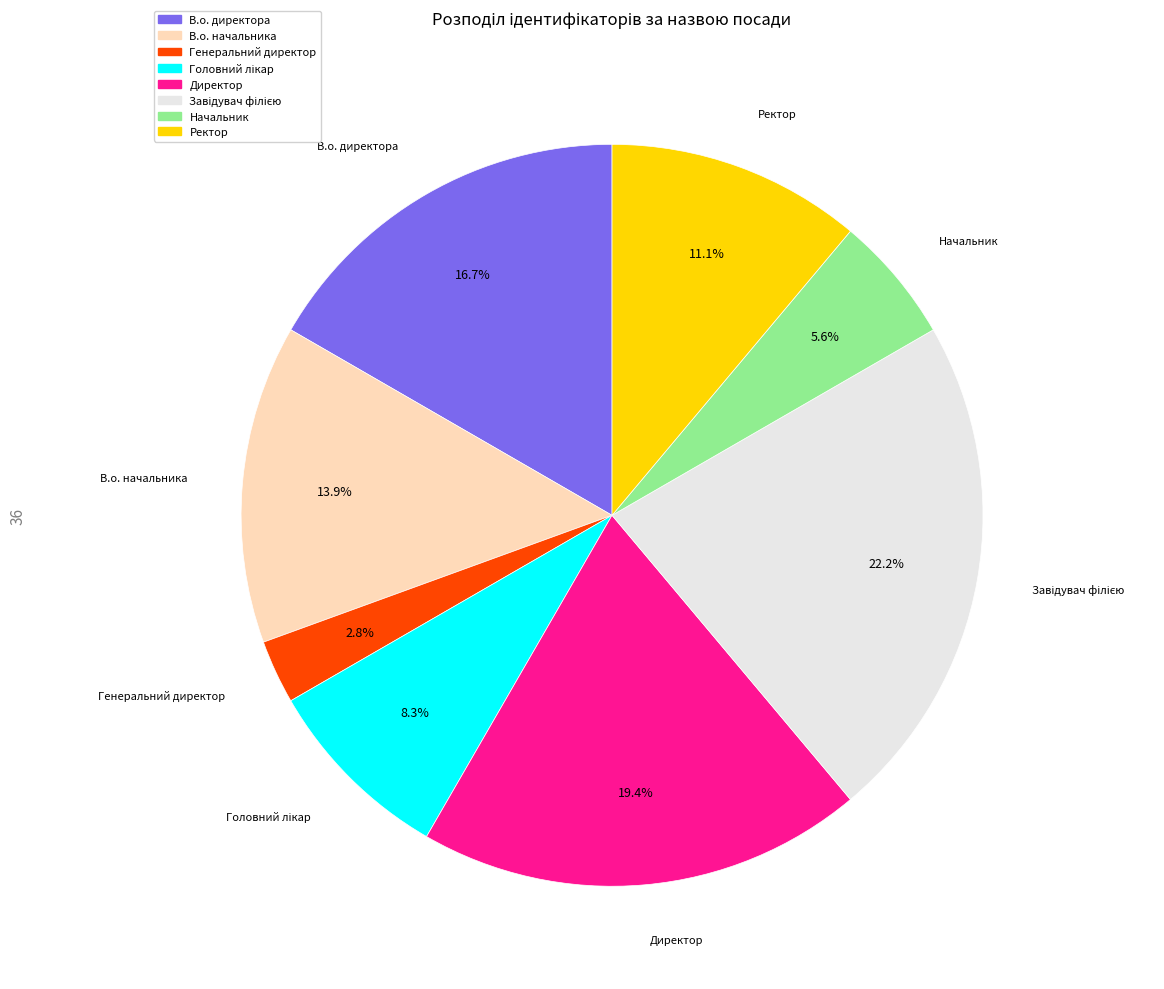

To the nearest percent, what percentage of the pie is Директор?

19%